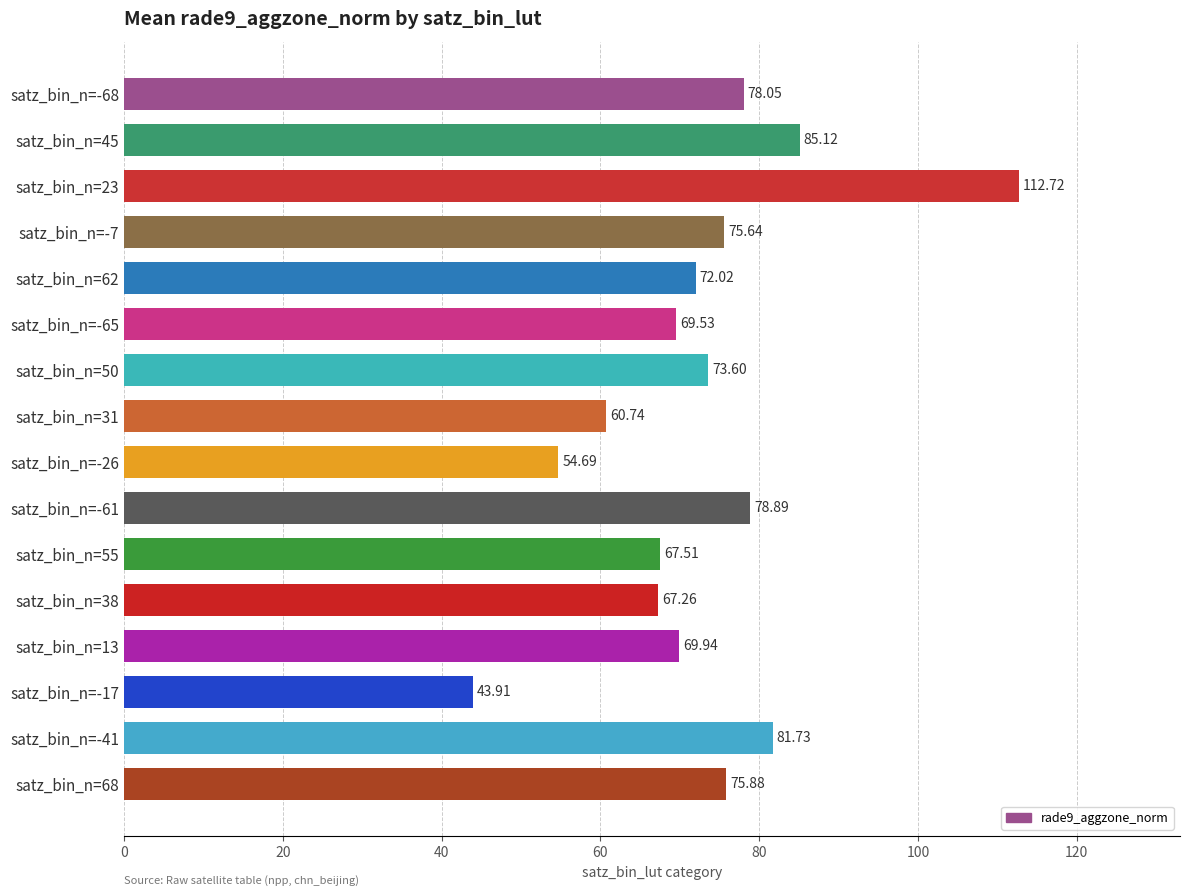

List the labels in order of value, largest first.

satz_bin_n=23, satz_bin_n=45, satz_bin_n=-41, satz_bin_n=-61, satz_bin_n=-68, satz_bin_n=68, satz_bin_n=-7, satz_bin_n=50, satz_bin_n=62, satz_bin_n=13, satz_bin_n=-65, satz_bin_n=55, satz_bin_n=38, satz_bin_n=31, satz_bin_n=-26, satz_bin_n=-17